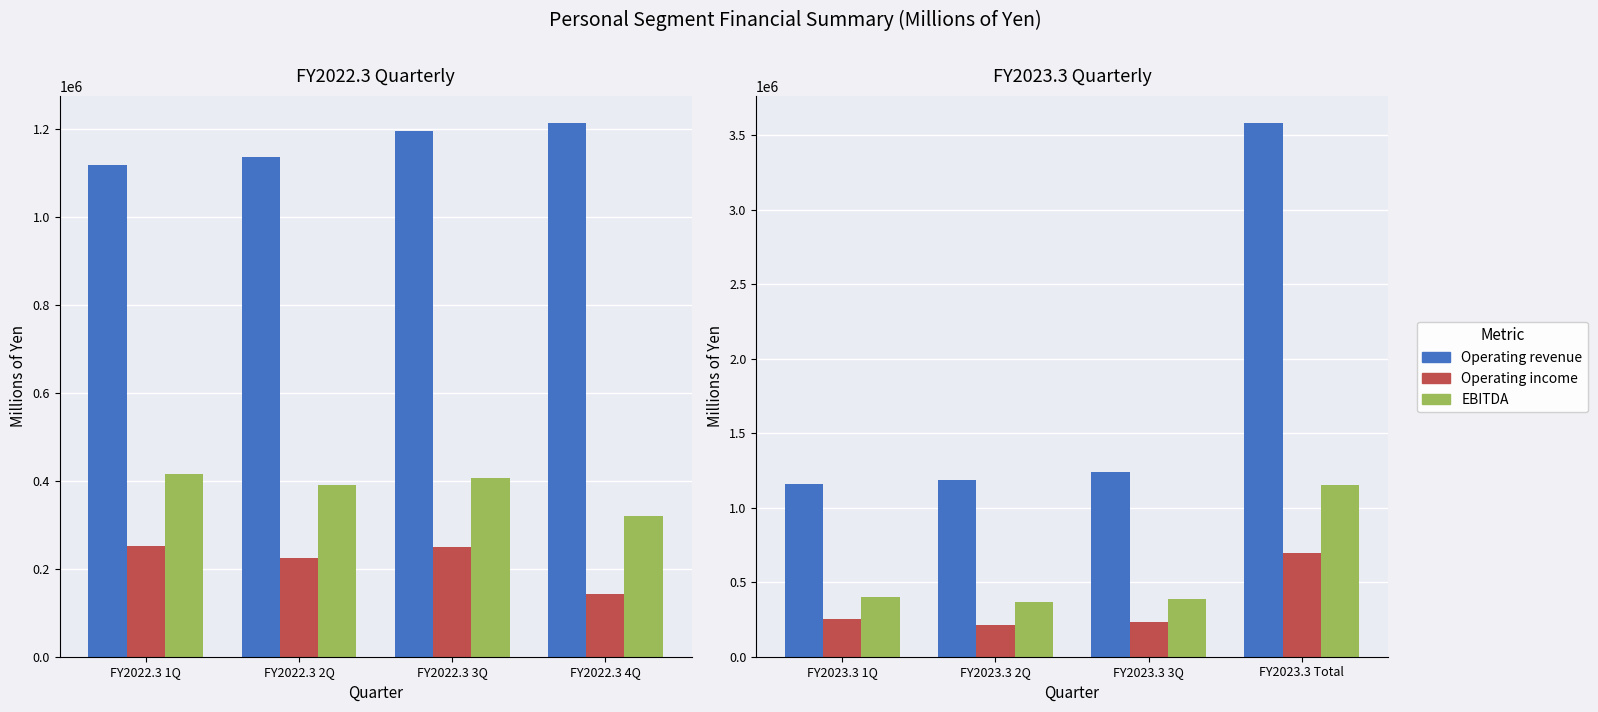

At which label is EBITDA closest to 760527?

FY2023.3 1Q